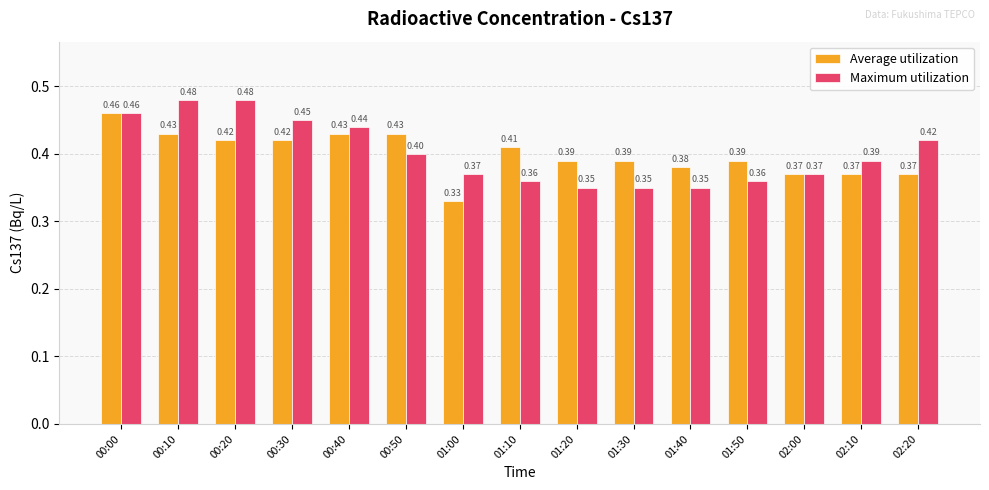

True or false: Maximum utilization has a value of 0.2 at 00:00.

False